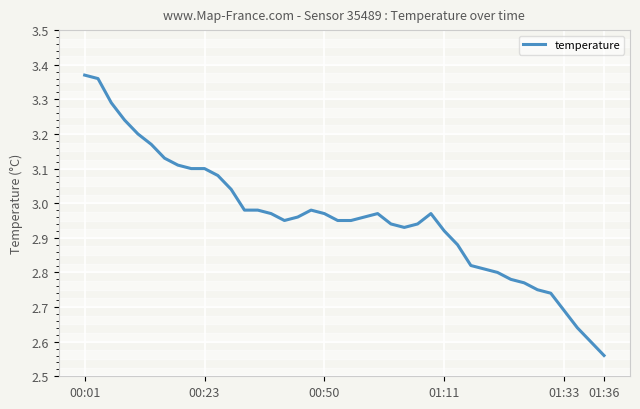

What is the difference between the second highest and minimum values?

0.8